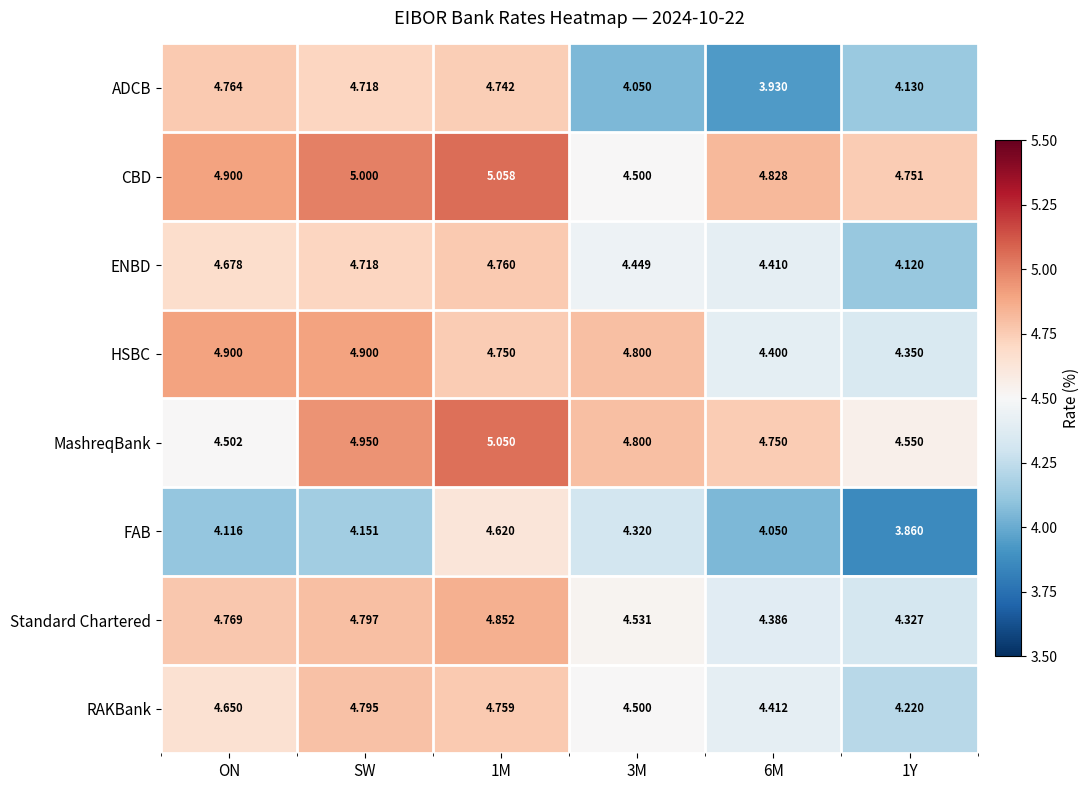

Is the value of Standard Chartered at 3M greater than the value of ENBD at 6M?

Yes